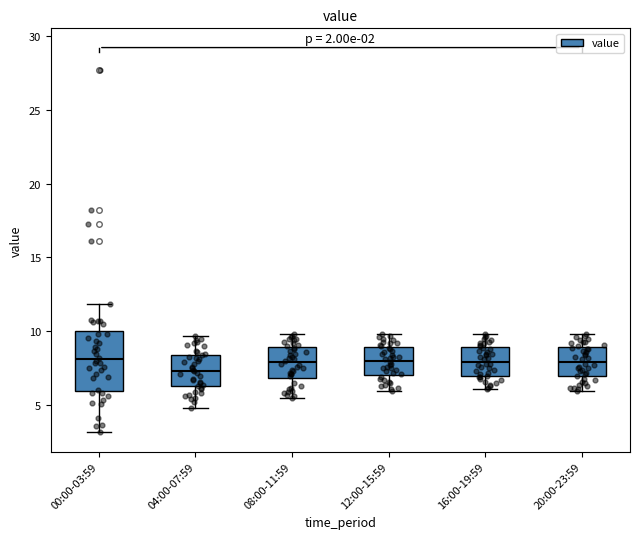

Which box has the lowest median line?

04:00-07:59